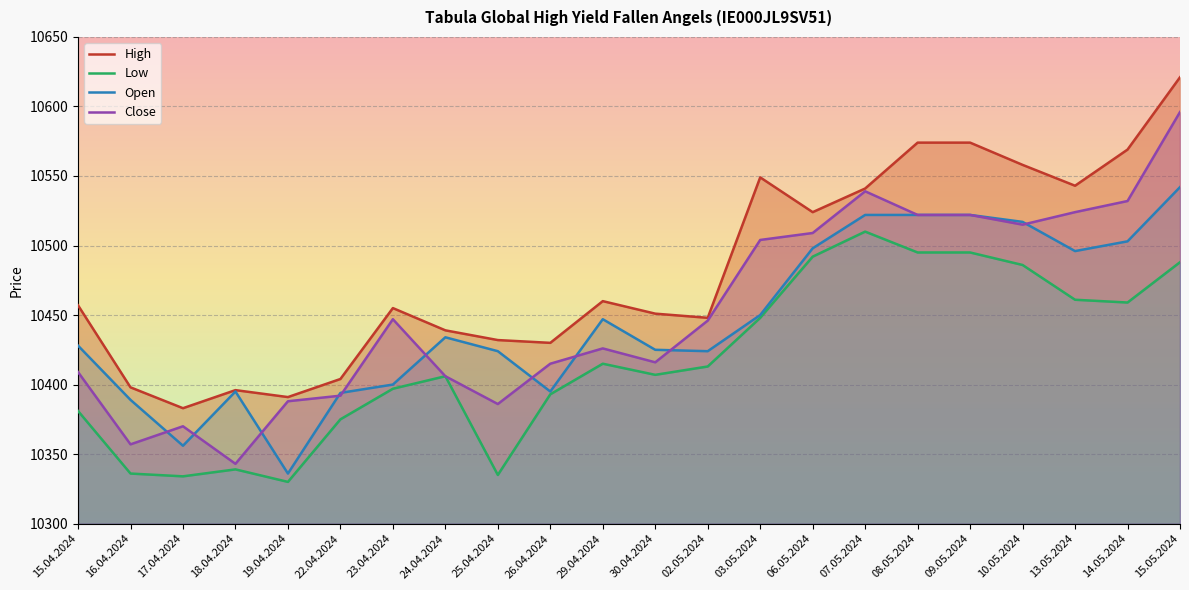

What is the label of the 18th point from the right?

19.04.2024